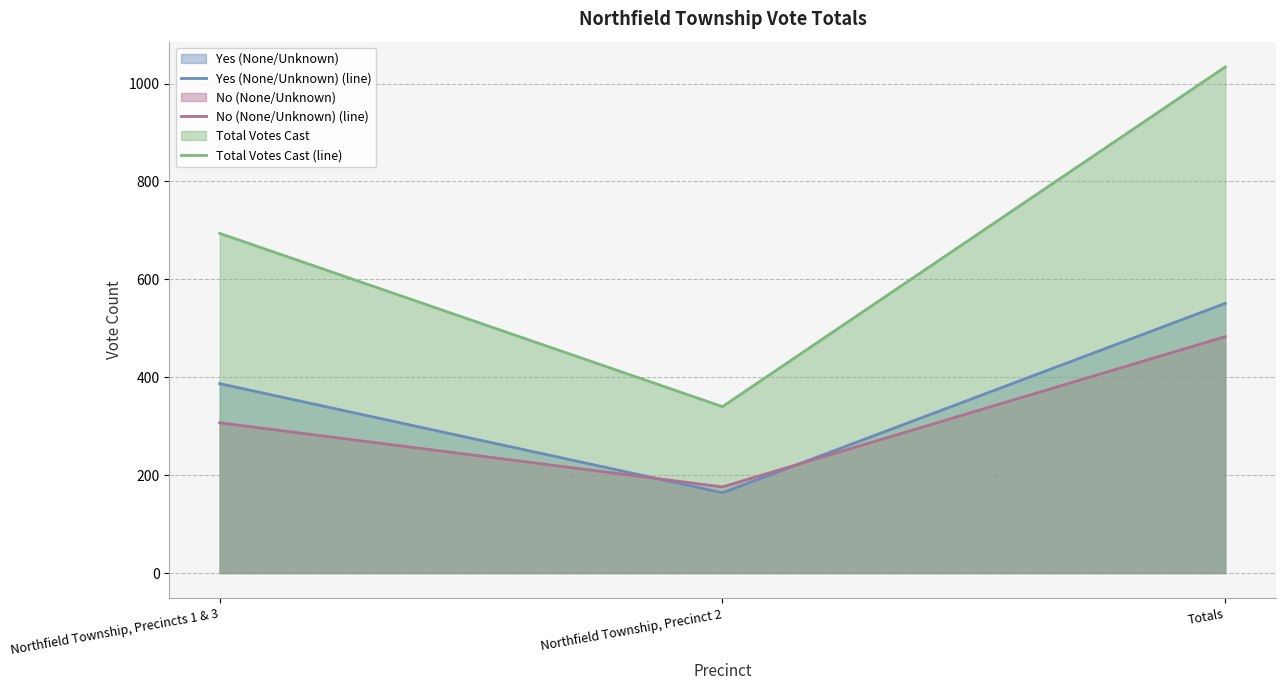

Which category has the highest value in the Yes (None/Unknown) (line) series?

Totals